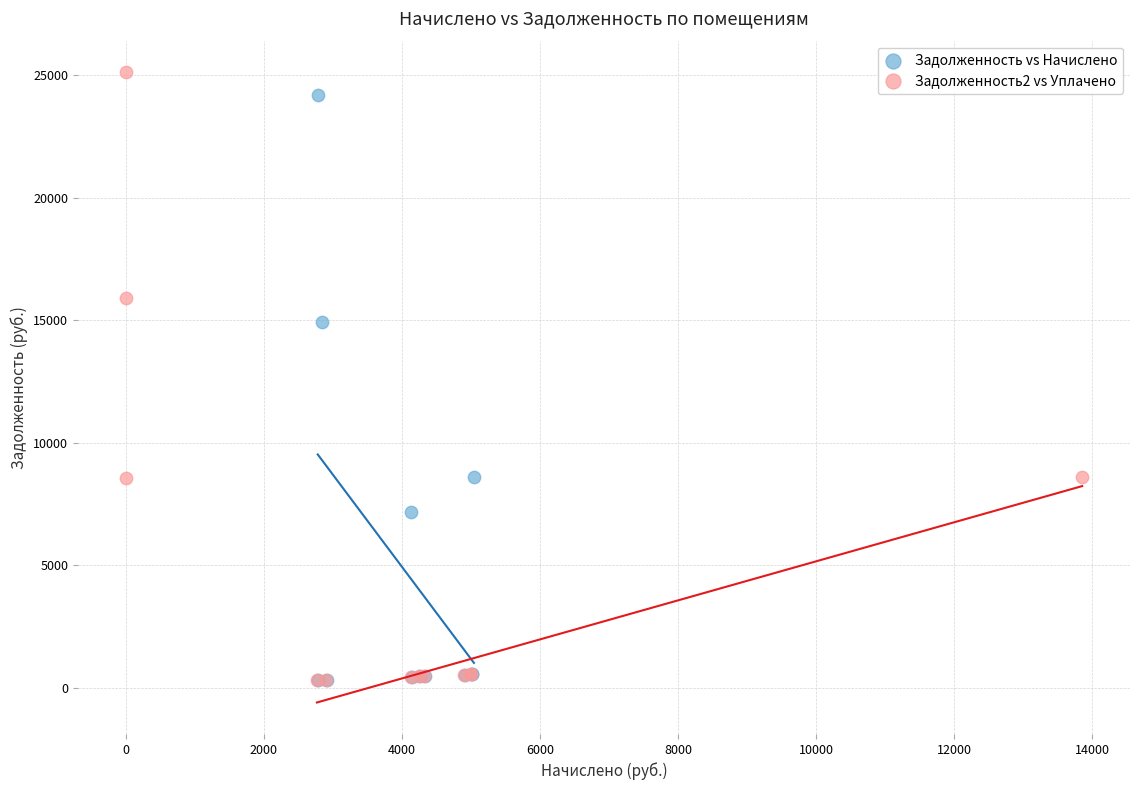

Which series has the widest spread of Y values?

Задолженность2 vs Уплачено